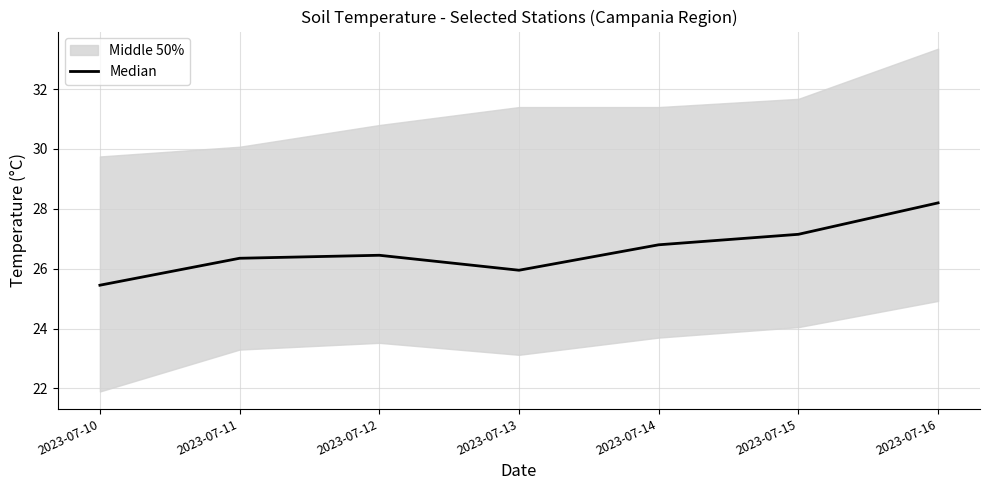

The chart shows a value of 43.8 at 2023-07-14. True or false?

False